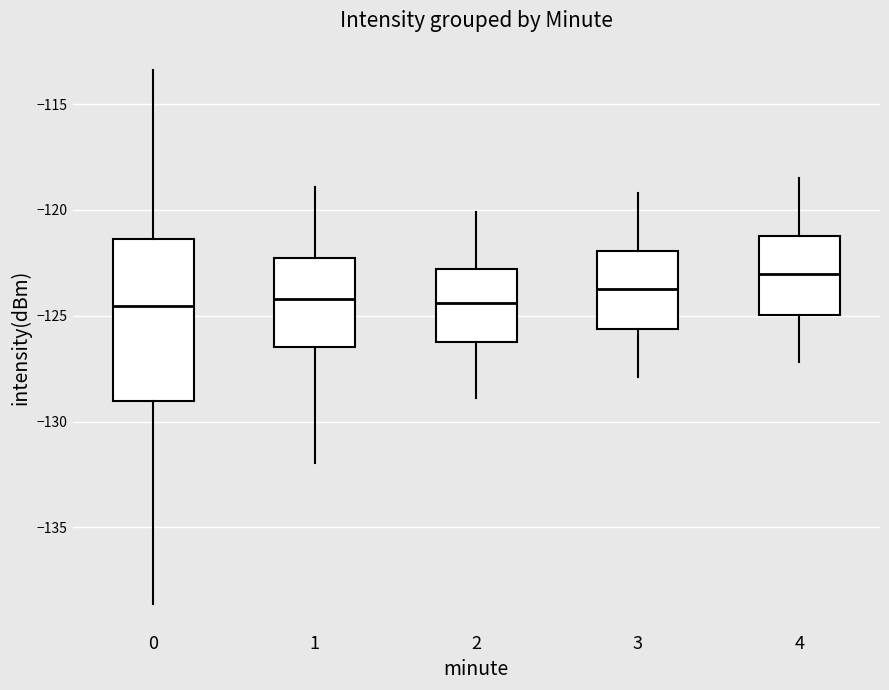

Reading left to right, read every box against the y-axis: the position of its median line, the range the box covers, and the ends of its whiskers. The values are not printed on the chart, so give them approximately, as read against the axis.

0: median -124.5, box -129.0 to -121.5, whiskers -138.5 to -113.5
1: median -124.0, box -126.5 to -122.5, whiskers -132.0 to -119.0
2: median -124.5, box -126.0 to -123.0, whiskers -129.0 to -120.0
3: median -123.5, box -125.5 to -122.0, whiskers -128.0 to -119.0
4: median -123.0, box -125.0 to -121.0, whiskers -127.0 to -118.5